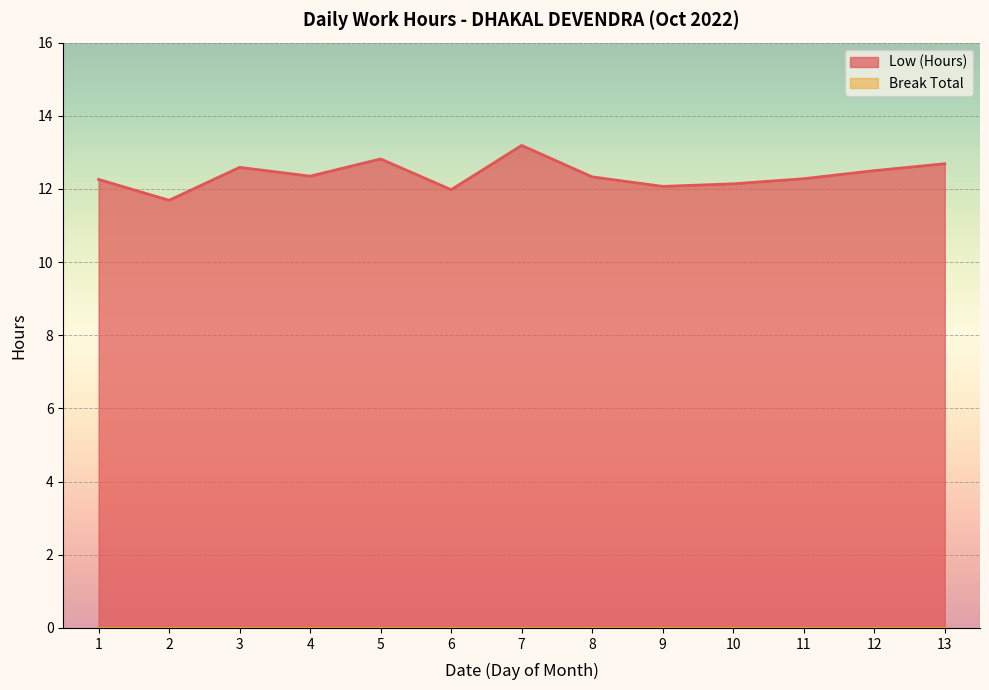

Is it true that the value at 11 is 12.3?

True